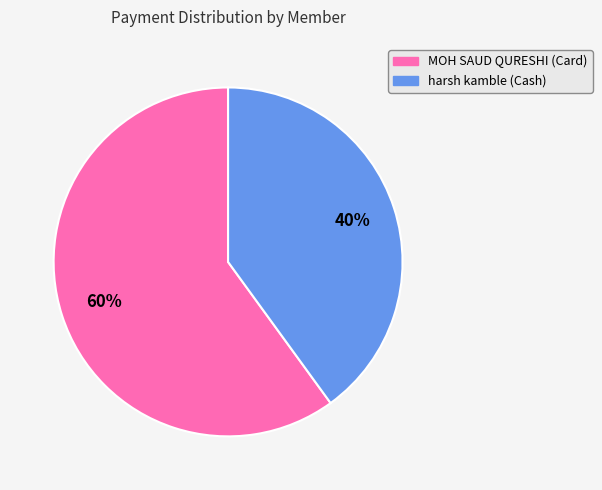

Do harsh kamble (Cash) and MOH SAUD QURESHI (Card) together represent more than half of the pie?

Yes